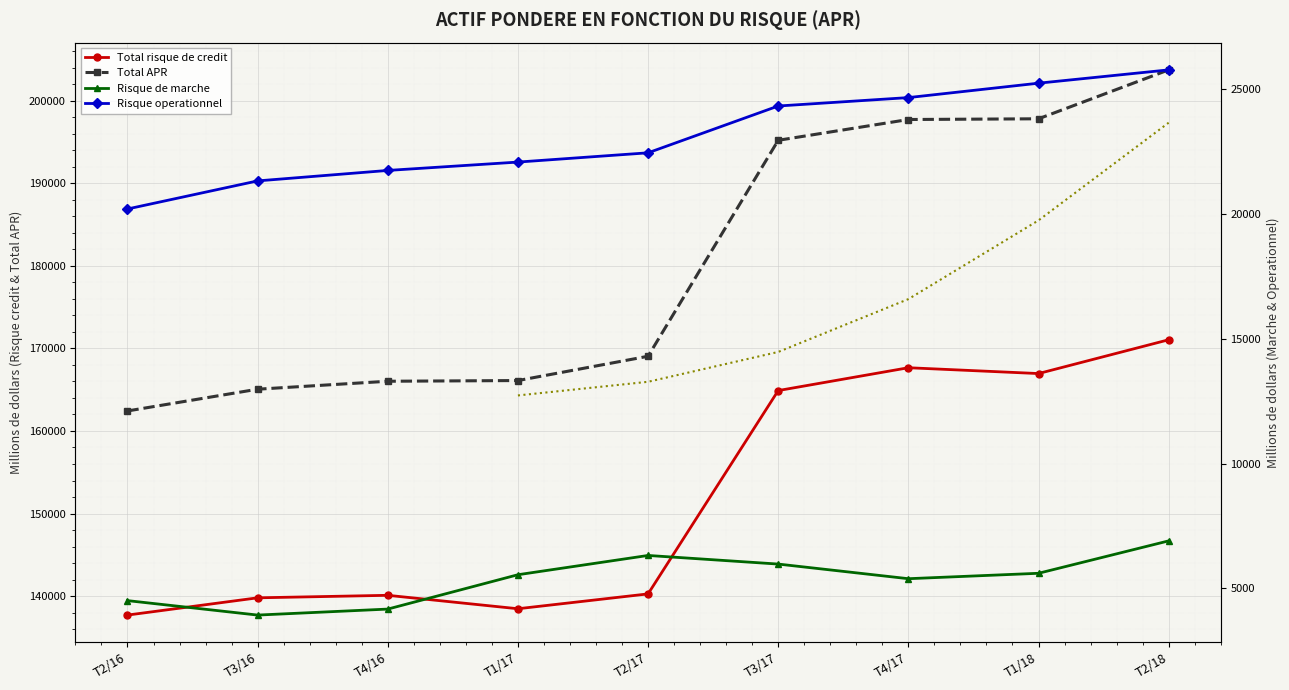

What is the label of the 8th point from the left?

T1/18